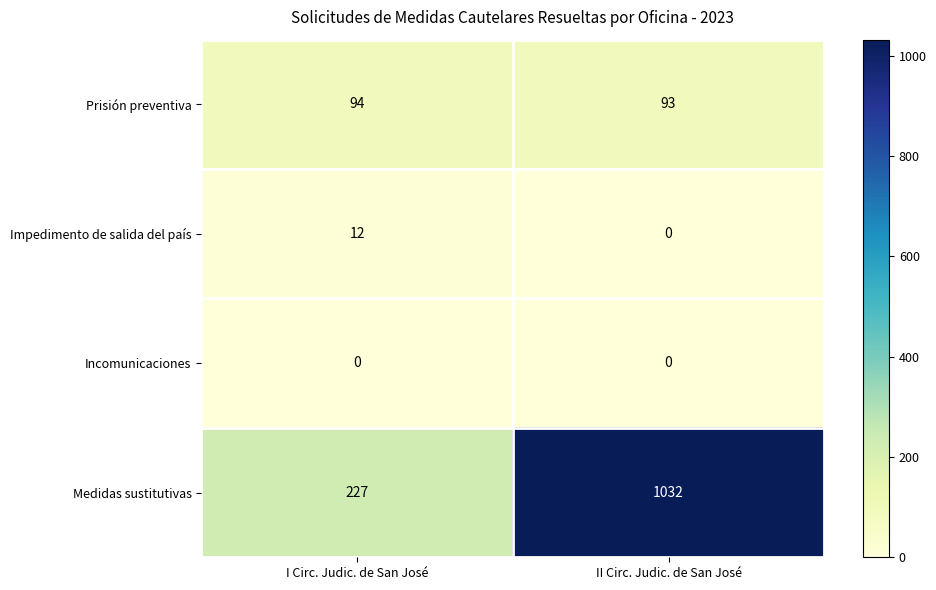

The value of Impedimento de salida del país at I Circ. Judic. de San José is 5. True or false?

False